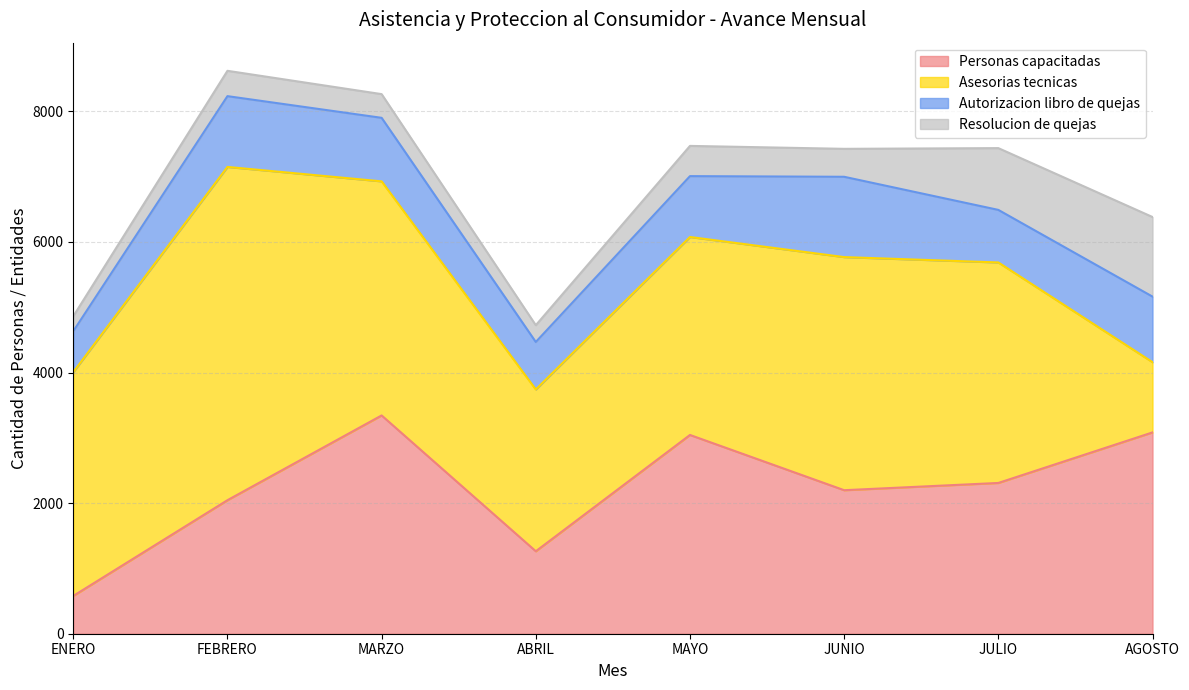

Does the chart display data point markers on the line(s)?

No